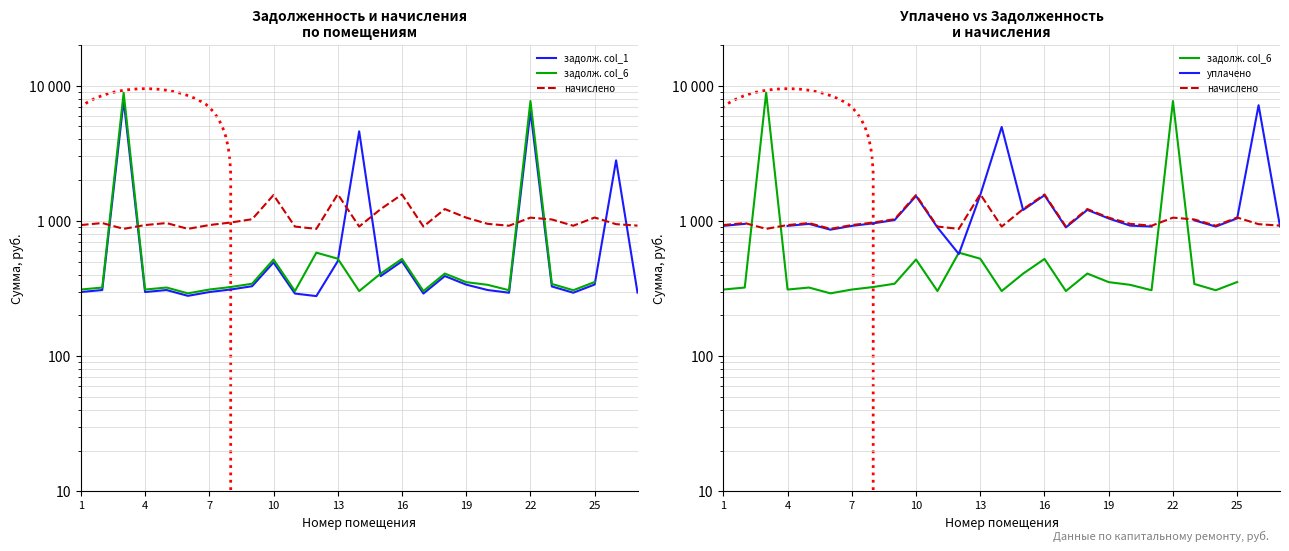

Which series has the largest total across all categories?

задолженность (col_1)